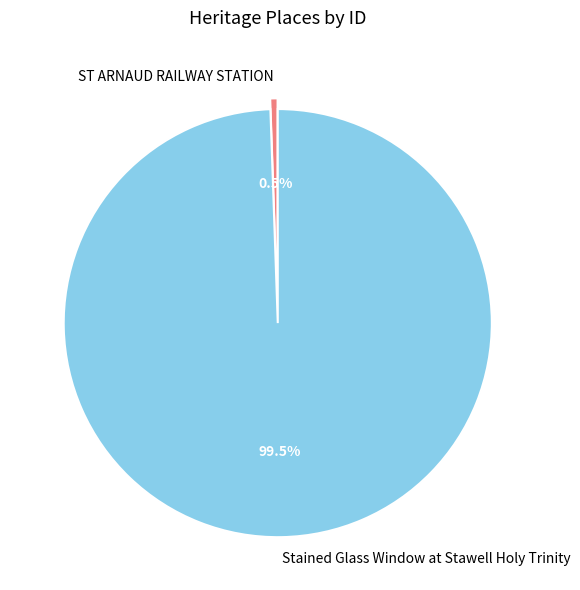

How many segments does this pie chart have?

2